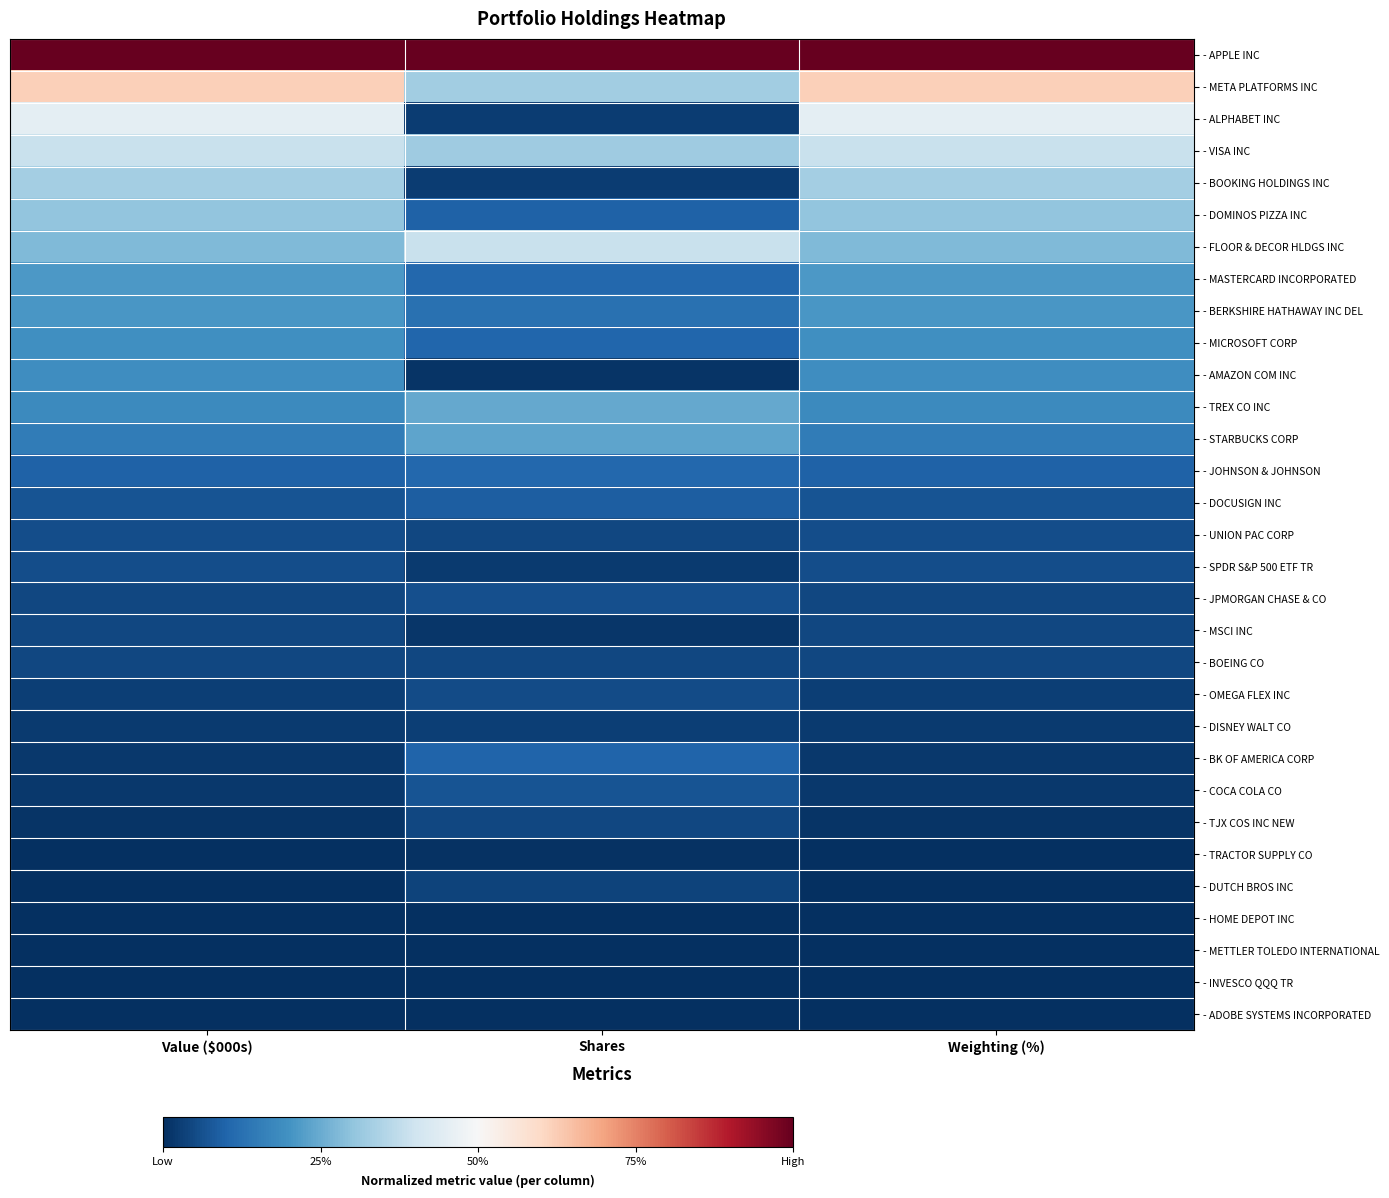

Reading right to left, list all the values displayed in this chart.

- APPLE INC: Weighting (%)=1.0	Shares=1.0	Value ($000s)=1.0
- META PLATFORMS INC: Weighting (%)=0.6	Shares=0.3	Value ($000s)=0.6
- ALPHABET INC: Weighting (%)=0.4	Shares=0.0	Value ($000s)=0.4
- VISA INC: Weighting (%)=0.4	Shares=0.3	Value ($000s)=0.4
- BOOKING HOLDINGS INC: Weighting (%)=0.3	Shares=0.0	Value ($000s)=0.3
- DOMINOS PIZZA INC: Weighting (%)=0.3	Shares=0.1	Value ($000s)=0.3
- FLOOR & DECOR HLDGS INC: Weighting (%)=0.3	Shares=0.4	Value ($000s)=0.3
- MASTERCARD INCORPORATED: Weighting (%)=0.2	Shares=0.1	Value ($000s)=0.2
- BERKSHIRE HATHAWAY INC DEL: Weighting (%)=0.2	Shares=0.1	Value ($000s)=0.2
- MICROSOFT CORP: Weighting (%)=0.2	Shares=0.1	Value ($000s)=0.2
- AMAZON COM INC: Weighting (%)=0.2	Shares=0.0	Value ($000s)=0.2
- TREX CO INC: Weighting (%)=0.2	Shares=0.2	Value ($000s)=0.2
- STARBUCKS CORP: Weighting (%)=0.1	Shares=0.2	Value ($000s)=0.1
- JOHNSON & JOHNSON: Weighting (%)=0.1	Shares=0.1	Value ($000s)=0.1
- DOCUSIGN INC: Weighting (%)=0.1	Shares=0.1	Value ($000s)=0.1
- UNION PAC CORP: Weighting (%)=0.1	Shares=0.0	Value ($000s)=0.1
- SPDR S&P 500 ETF TR: Weighting (%)=0.1	Shares=0.0	Value ($000s)=0.1
- JPMORGAN CHASE & CO: Weighting (%)=0.0	Shares=0.1	Value ($000s)=0.0
- MSCI INC: Weighting (%)=0.0	Shares=0.0	Value ($000s)=0.0
- BOEING CO: Weighting (%)=0.0	Shares=0.0	Value ($000s)=0.0
- OMEGA FLEX INC: Weighting (%)=0.0	Shares=0.1	Value ($000s)=0.0
- DISNEY WALT CO: Weighting (%)=0.0	Shares=0.0	Value ($000s)=0.0
- BK OF AMERICA CORP: Weighting (%)=0.0	Shares=0.1	Value ($000s)=0.0
- COCA COLA CO: Weighting (%)=0.0	Shares=0.1	Value ($000s)=0.0
- TJX COS INC NEW: Weighting (%)=0.0	Shares=0.0	Value ($000s)=0.0
- TRACTOR SUPPLY CO: Weighting (%)=0.0	Shares=0.0	Value ($000s)=0.0
- DUTCH BROS INC: Weighting (%)=0.0	Shares=0.0	Value ($000s)=0.0
- HOME DEPOT INC: Weighting (%)=0.0	Shares=0.0	Value ($000s)=0.0
- METTLER TOLEDO INTERNATIONAL: Weighting (%)=0.0	Shares=0.0	Value ($000s)=0.0
- INVESCO QQQ TR: Weighting (%)=0.0	Shares=0.0	Value ($000s)=0.0
- ADOBE SYSTEMS INCORPORATED: Weighting (%)=0.0	Shares=0.0	Value ($000s)=0.0